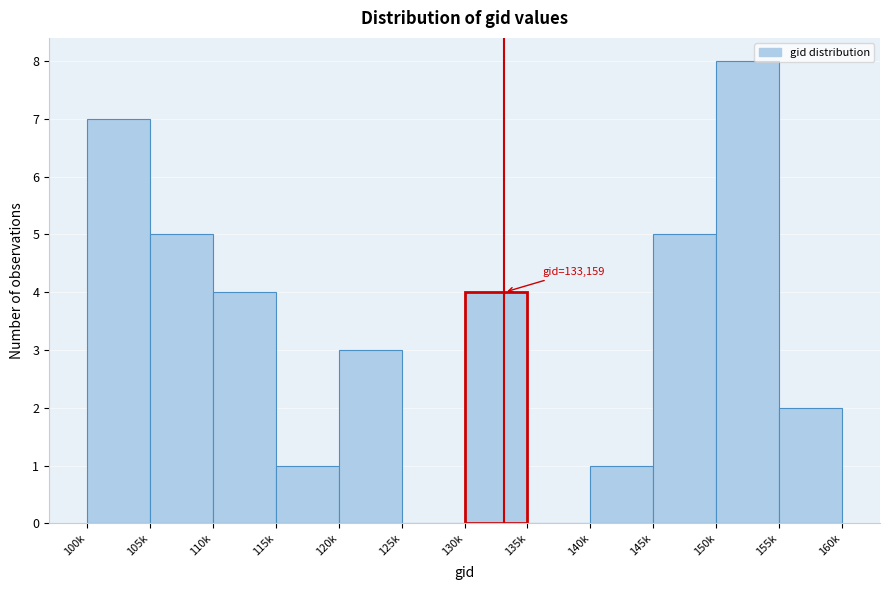

Reading left to right, what are all the values shown in this chart?

100k=7	105k=5	110k=4	115k=1	120k=3	125k=0	130k=4	135k=0	140k=1	145k=5	150k=8	155k=2